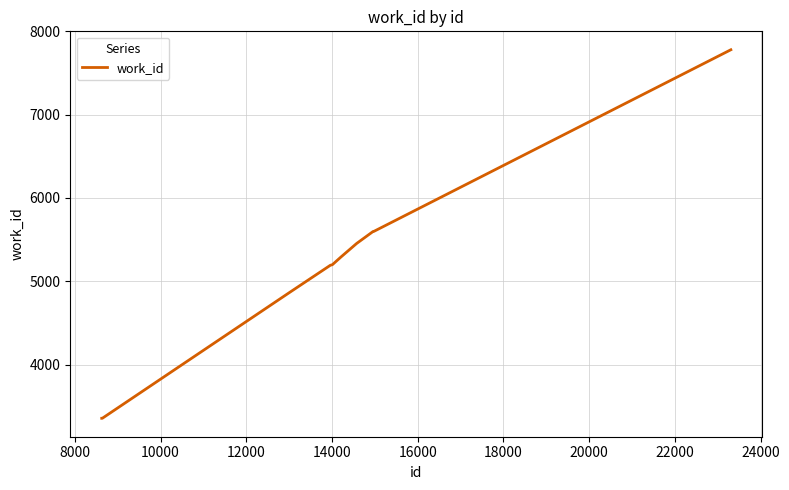

Does the chart have visible grid lines?

Yes